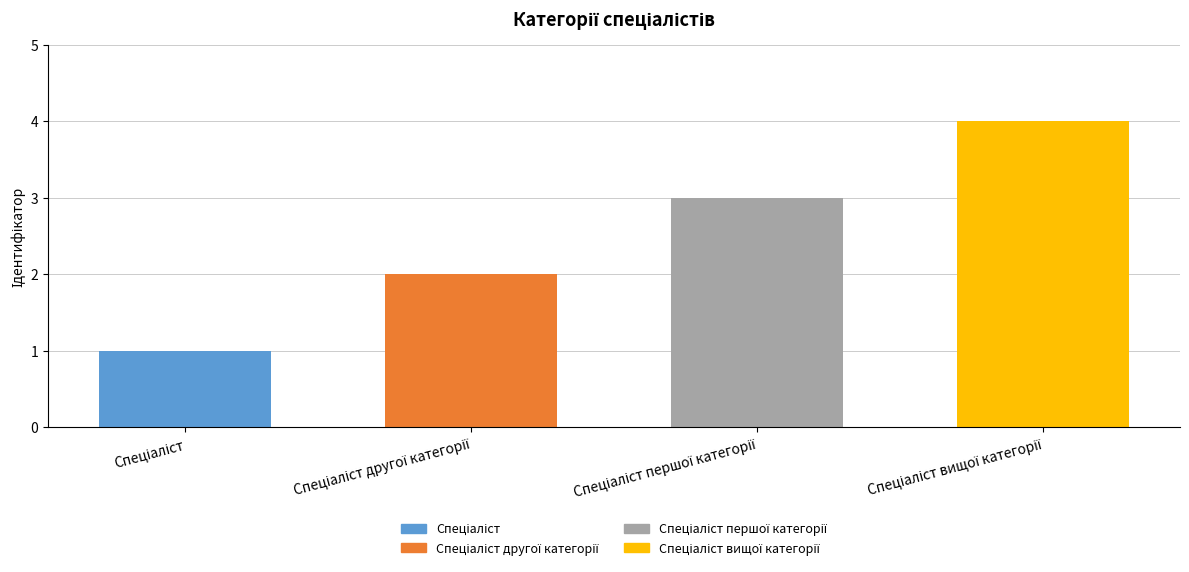

The value at Спеціаліст другої категорії is 1. True or false?

False